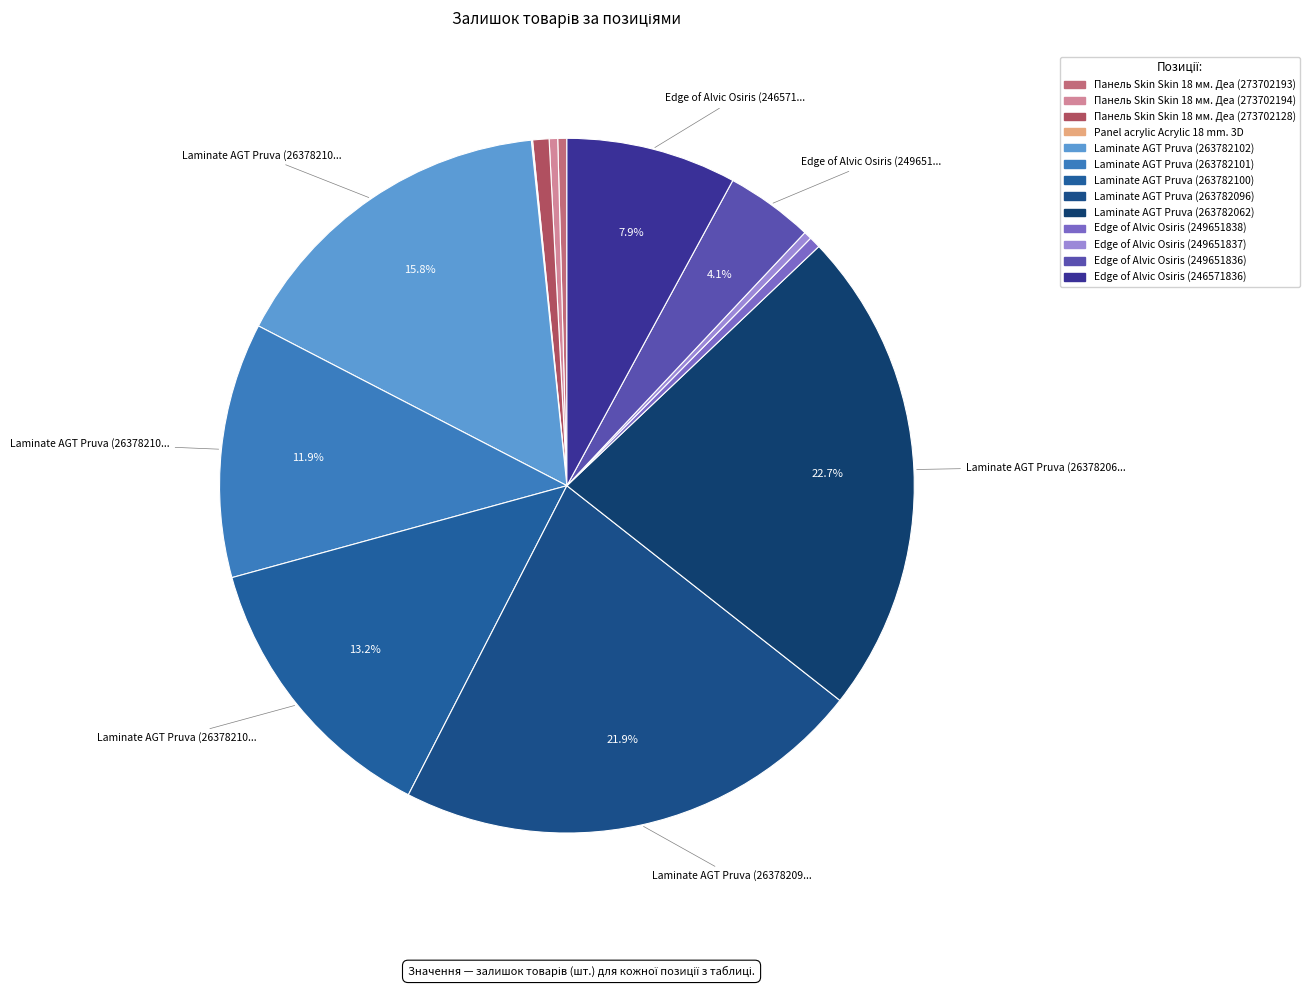

Rank the categories by value from highest to lowest.

Laminate AGT Pruva (263782062), Laminate AGT Pruva (263782096), Laminate AGT Pruva (263782102), Laminate AGT Pruva (263782100), Laminate AGT Pruva (263782101), Edge of Alvic Osiris (246571836), Edge of Alvic Osiris (249651836), Панель Skin Skin 18 мм. Деа (273702128), Edge of Alvic Osiris (249651838), Панель Skin Skin 18 мм. Деа (273702193), Панель Skin Skin 18 мм. Деа (273702194), Edge of Alvic Osiris (249651837), Panel acrylic Acrylic 18 mm. 3D